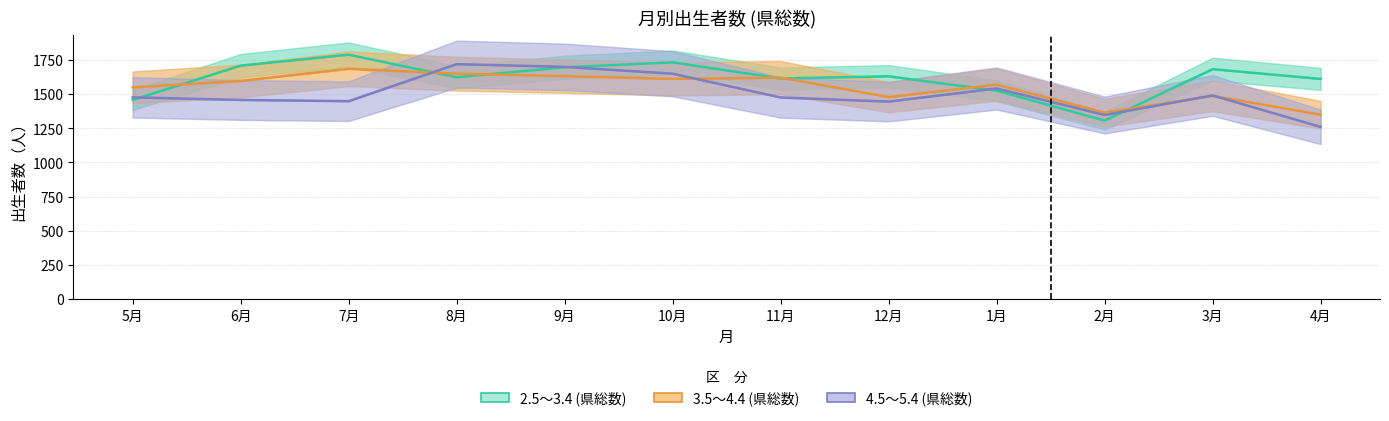

How many lines are shown in the chart?

3